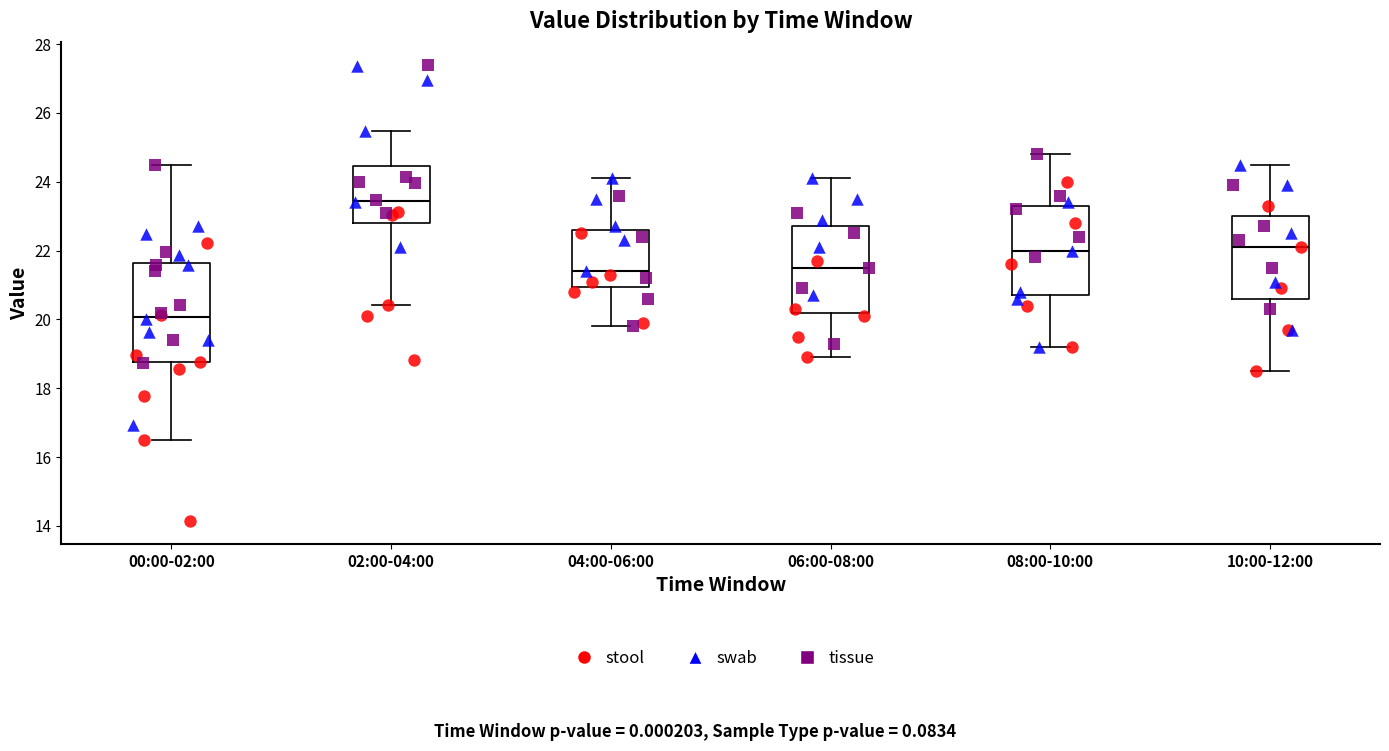

Which box has the lowest median line?

00:00-02:00